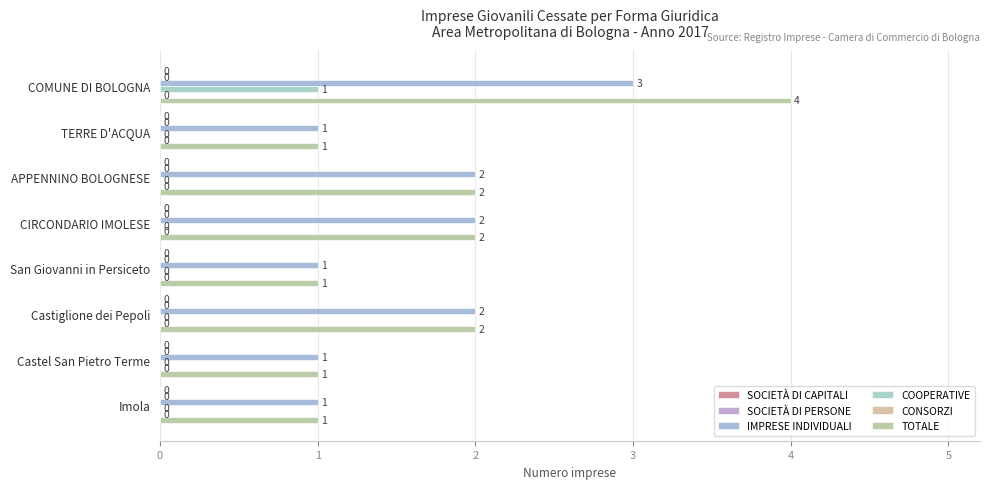

What is the value of the TOTALE bar at the 8th from the left?

1.0